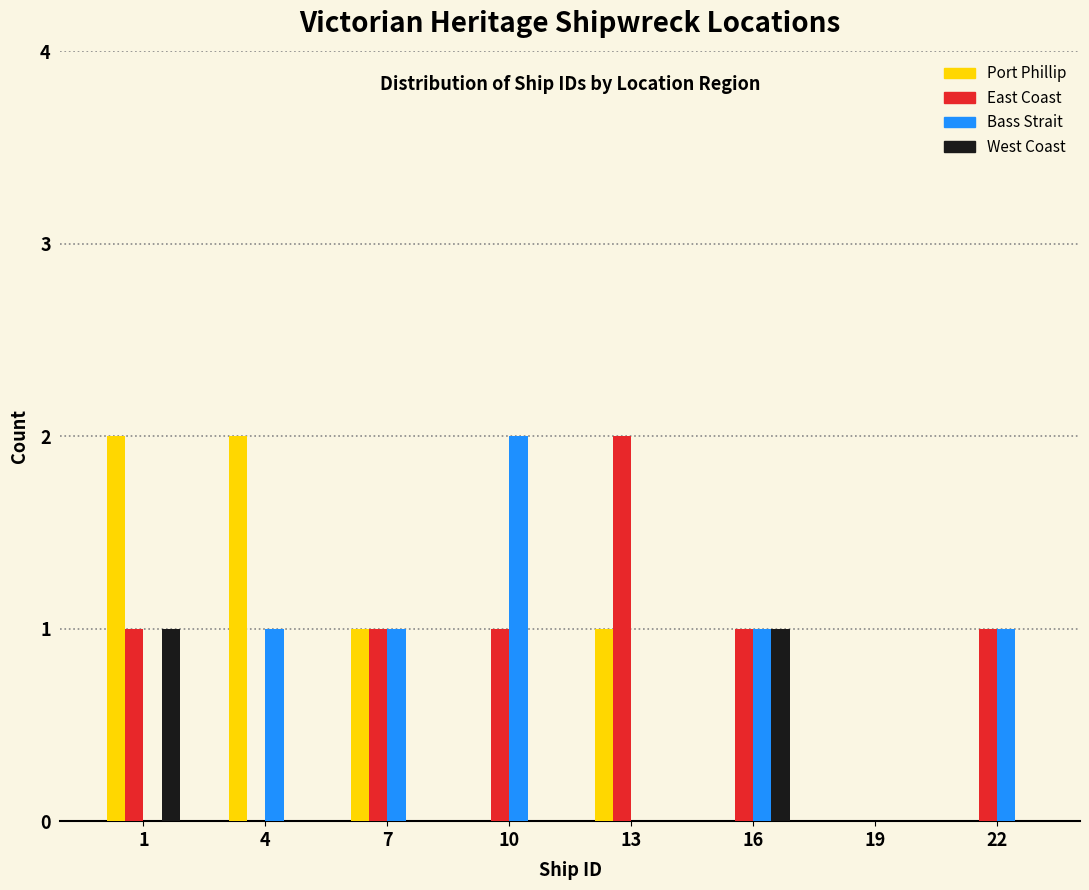

Is the value of East Coast at 1 greater than the value of Port Phillip at 19?

Yes